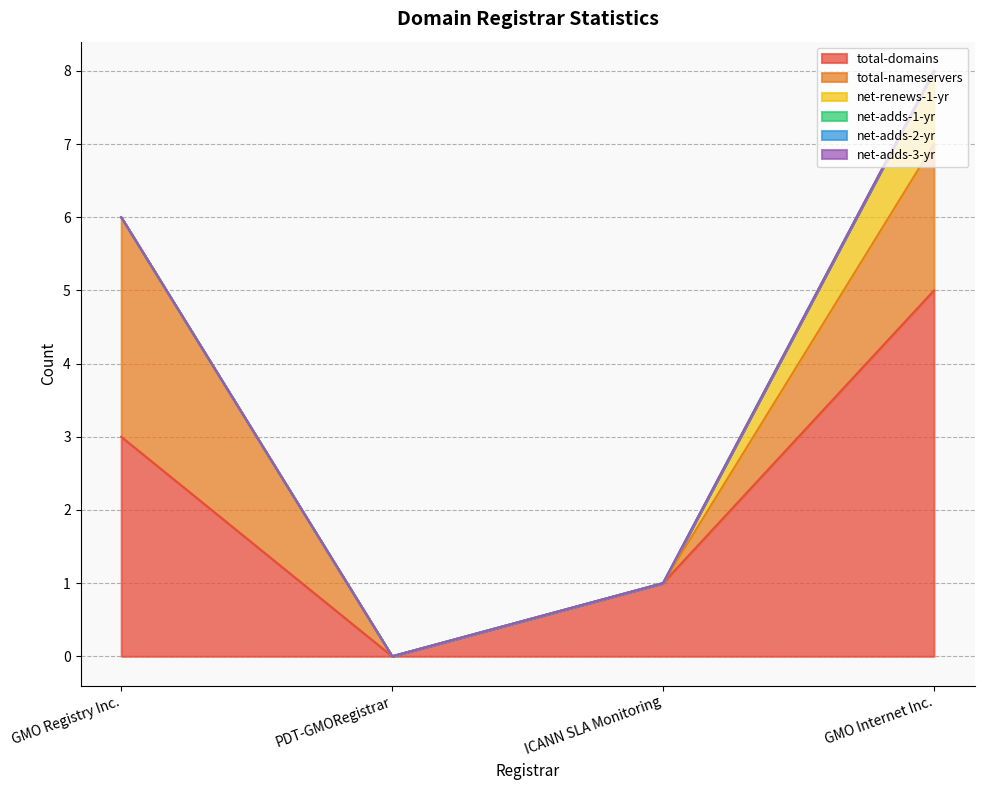

True or false: net-adds-1-yr and total-domains cross at least once.

False